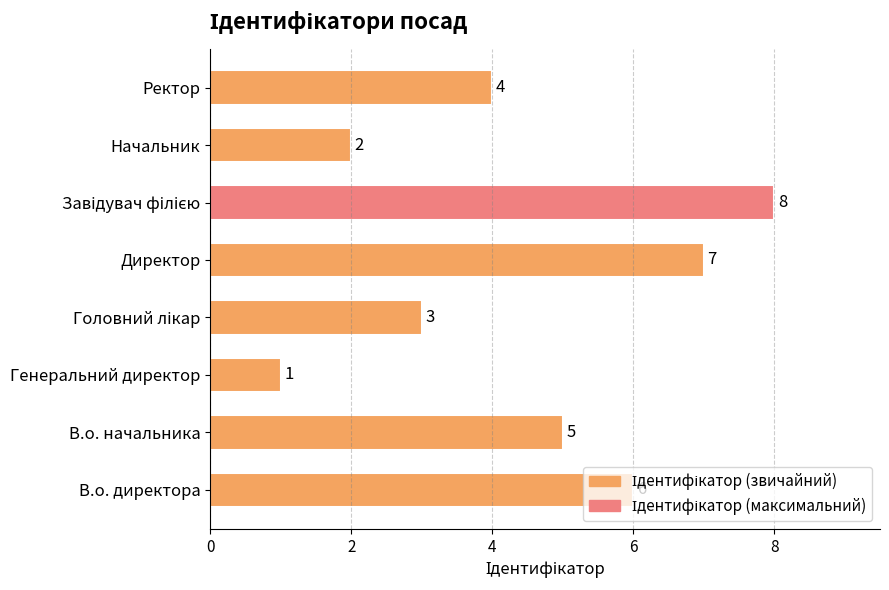

True or false: the data shows 2 at Начальник.

True